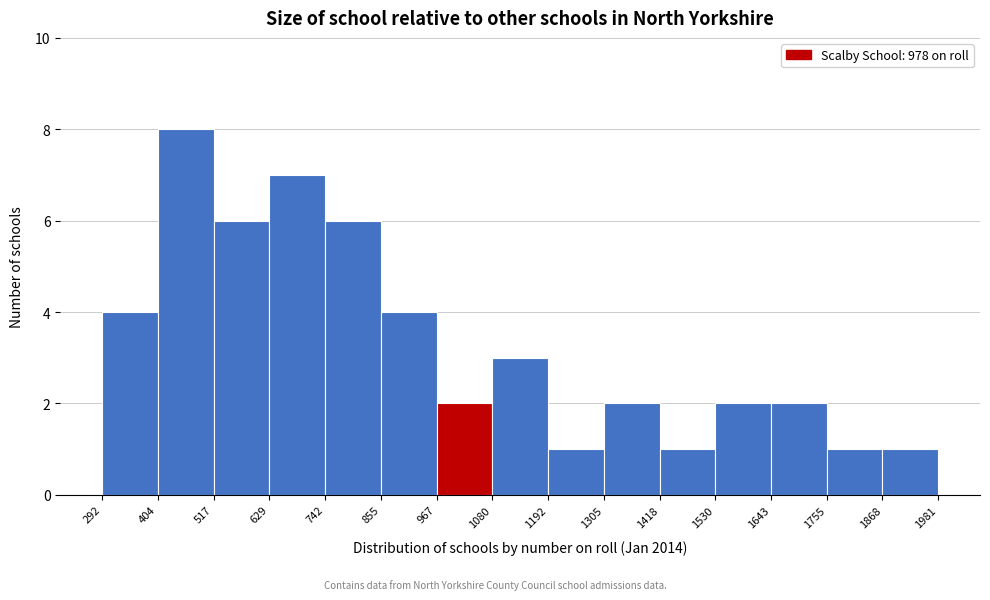

Which range on the x-axis has the tallest bar?

404 to 517